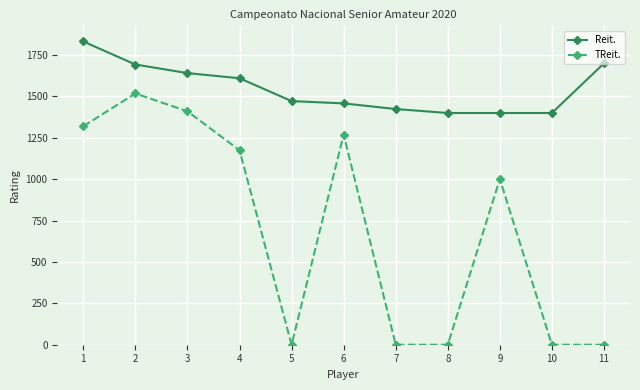

Which series has the largest total across all categories?

Reit.